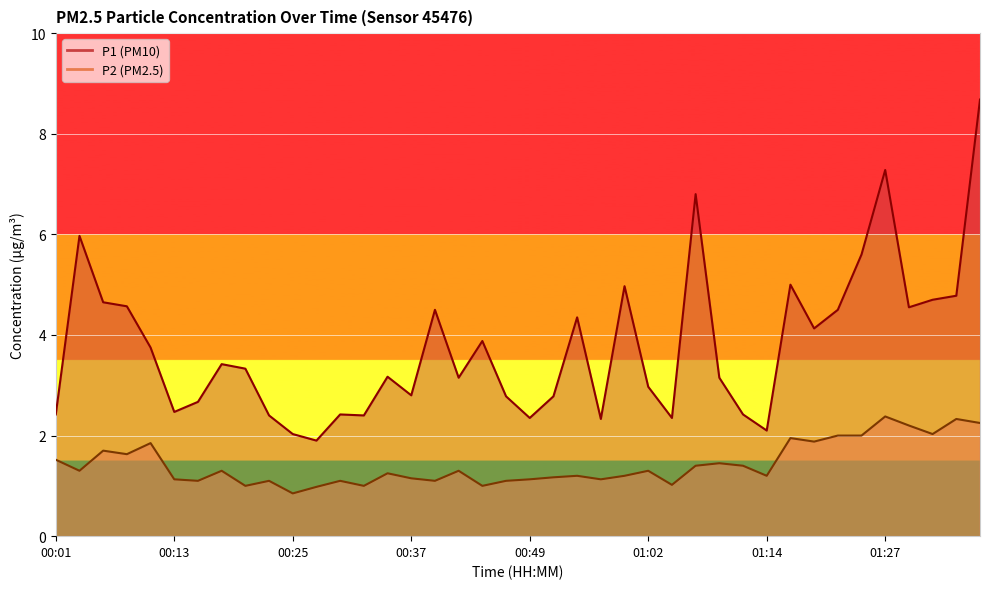

Reading right to left, transcribe all the data shown in this chart.

P1: 01:36=8.7	01:34=4.8	01:32=4.7	01:29=4.5	01:27=7.3	01:24=5.6	01:22=4.5	01:19=4.1	01:17=5.0	01:14=2.1	01:12=2.4	01:09=3.1	01:07=6.8	01:04=2.4	01:02=3.0	01:00=5.0	00:57=2.3	00:55=4.3	00:52=2.8	00:49=2.4	00:47=2.8	00:45=3.9	00:42=3.1	00:40=4.5	00:37=2.8	00:35=3.2	00:32=2.4	00:30=2.4	00:28=1.9	00:25=2.0	00:23=2.4	00:20=3.3	00:18=3.4	00:15=2.7	00:13=2.5	00:11=3.8	00:08=4.6	00:06=4.7	00:03=6.0	00:01=2.4
P2: 01:36=2.2	01:34=2.3	01:32=2.0	01:29=2.2	01:27=2.4	01:24=2.0	01:22=2.0	01:19=1.9	01:17=1.9	01:14=1.2	01:12=1.4	01:09=1.4	01:07=1.4	01:04=1.0	01:02=1.3	01:00=1.2	00:57=1.1	00:55=1.2	00:52=1.2	00:49=1.1	00:47=1.1	00:45=1.0	00:42=1.3	00:40=1.1	00:37=1.1	00:35=1.2	00:32=1.0	00:30=1.1	00:28=1.0	00:25=0.8	00:23=1.1	00:20=1.0	00:18=1.3	00:15=1.1	00:13=1.1	00:11=1.9	00:08=1.6	00:06=1.7	00:03=1.3	00:01=1.5